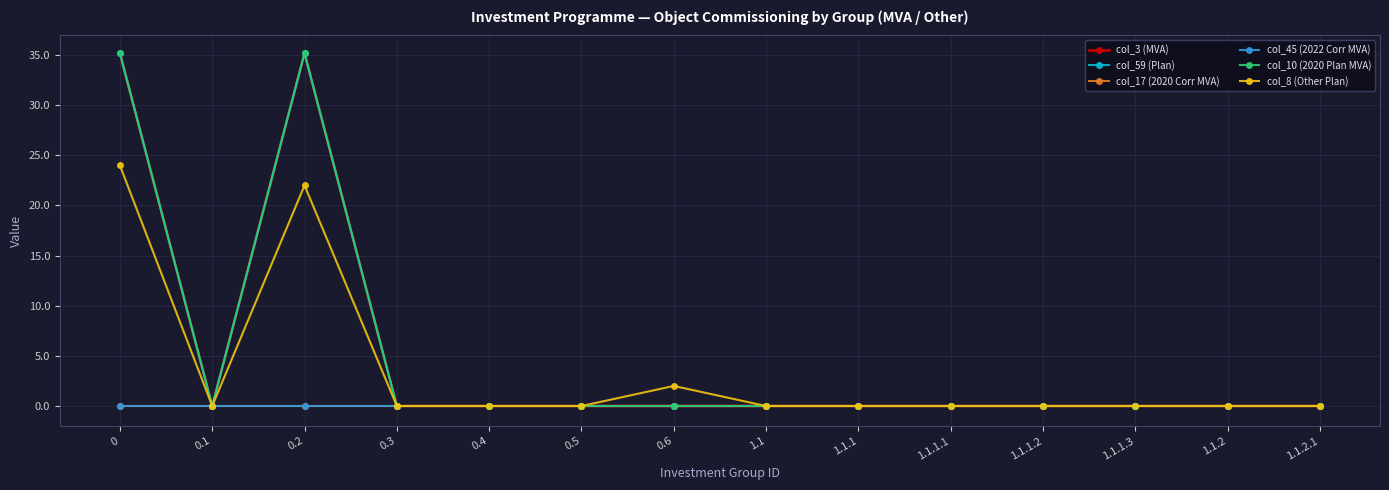

Does the chart have visible grid lines?

Yes